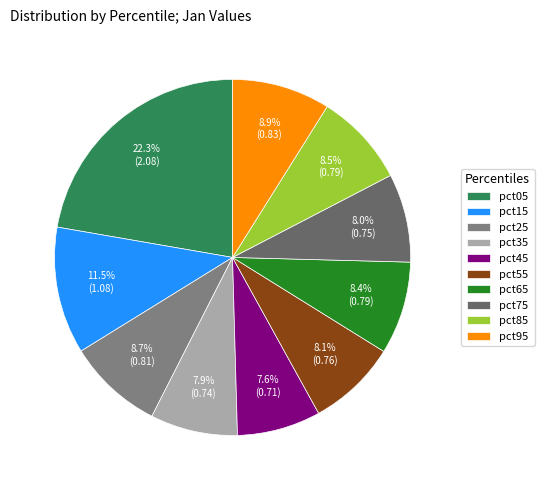

What percentage is NOT represented by pct85?

91.5%